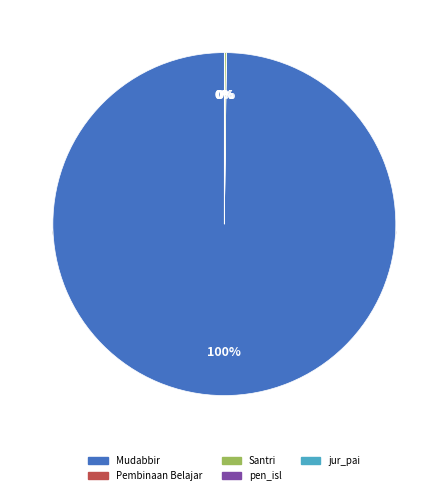

Count the number of slices in the pie.

5